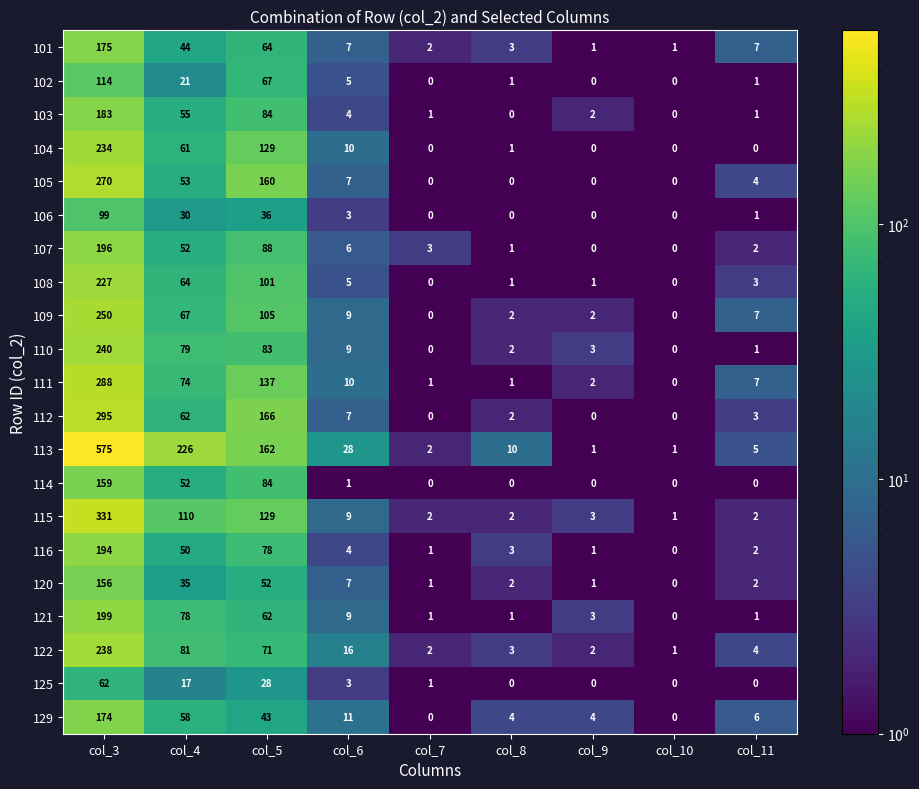

What is the difference between the highest and lowest values at col_7?

3